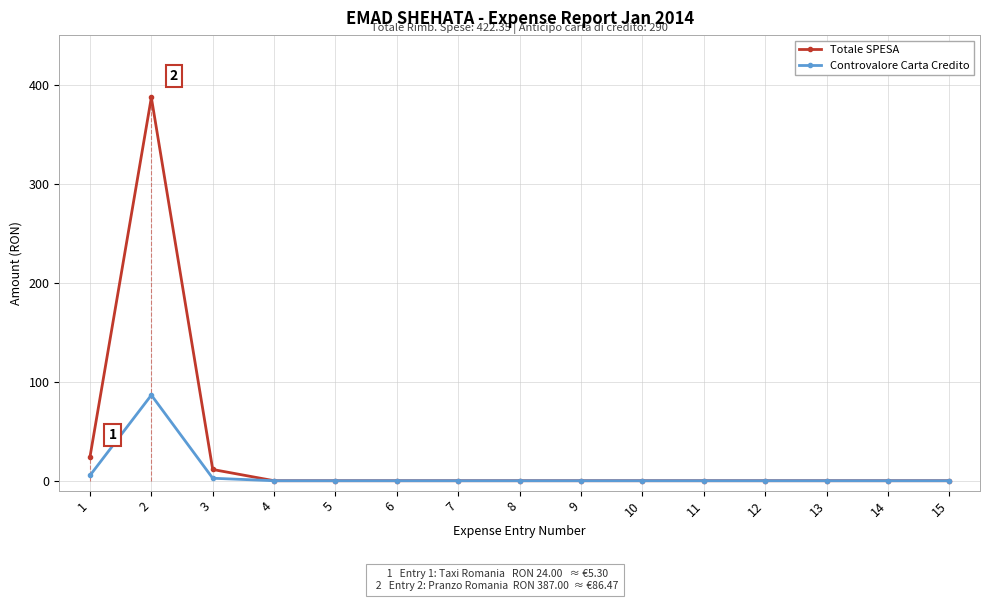

Is the value of Totale SPESA at 13 greater than the value of Controvalore Carta Credito at 2?

No